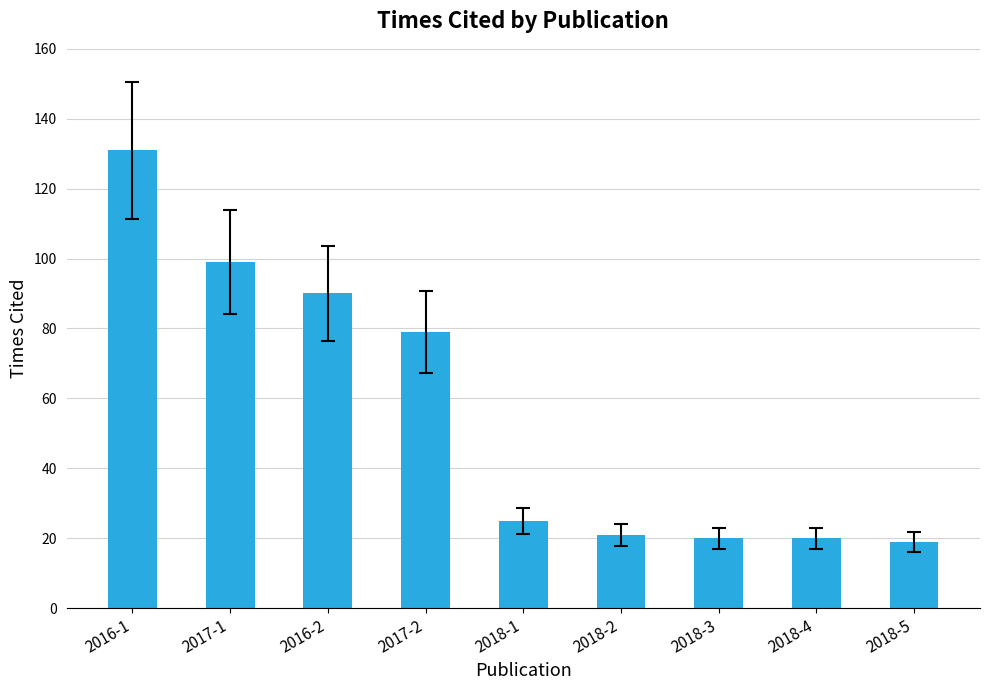

How many categories are shown in the chart?

9